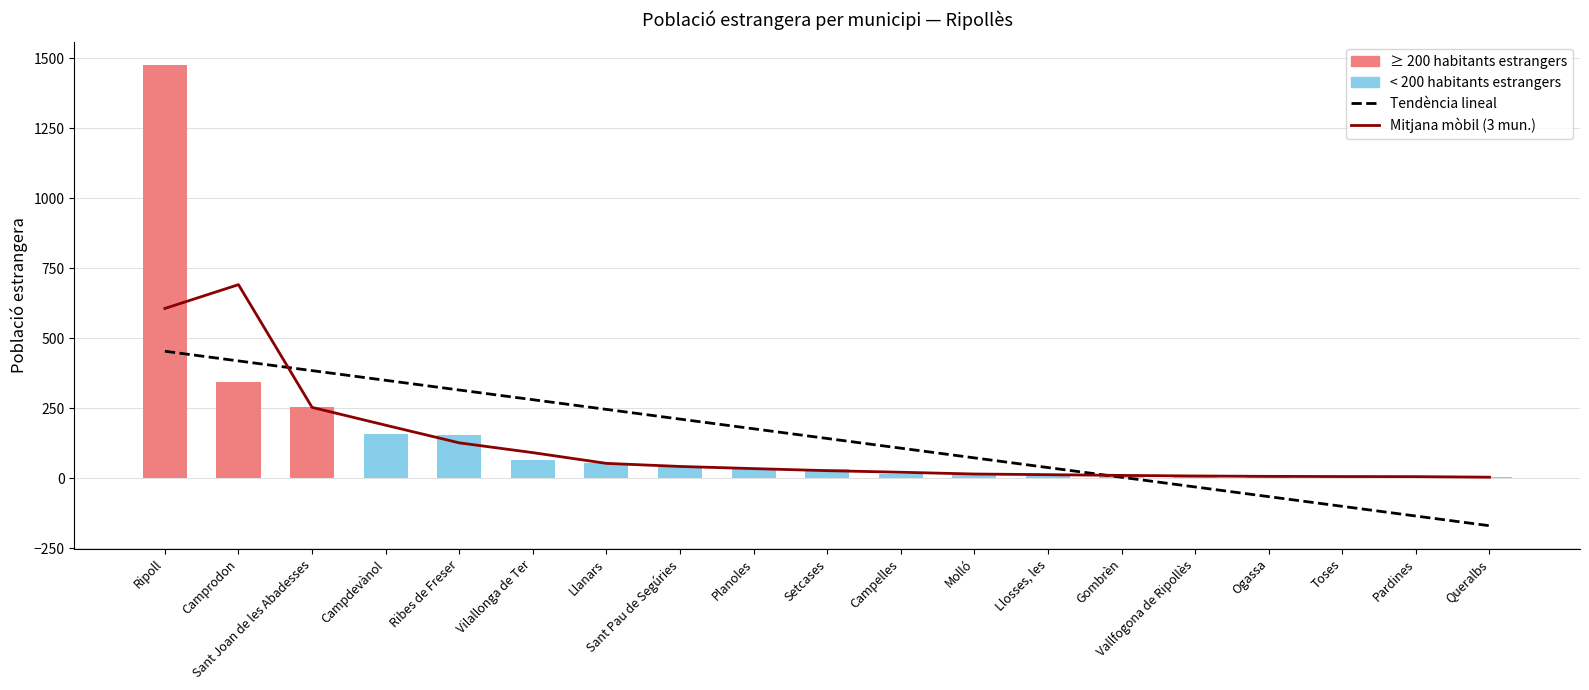

Between Ogassa and Llosses, les, which is larger?

Llosses, les